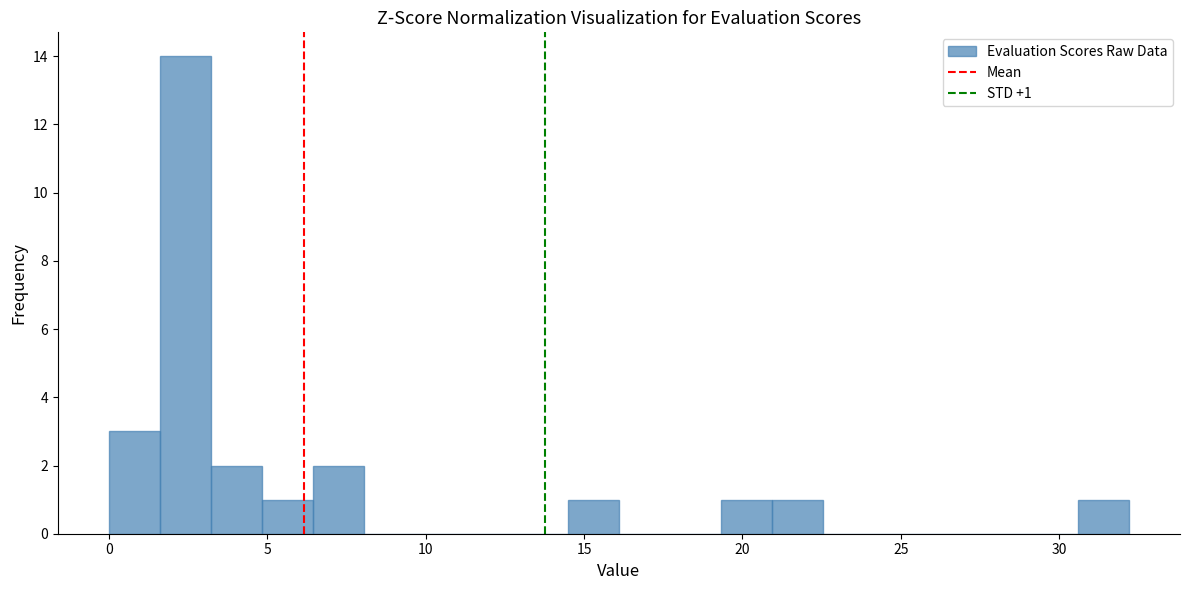

Around what value on the x-axis is the tallest bar? Give the approximate position of its centre, as read against the axis.

2.5